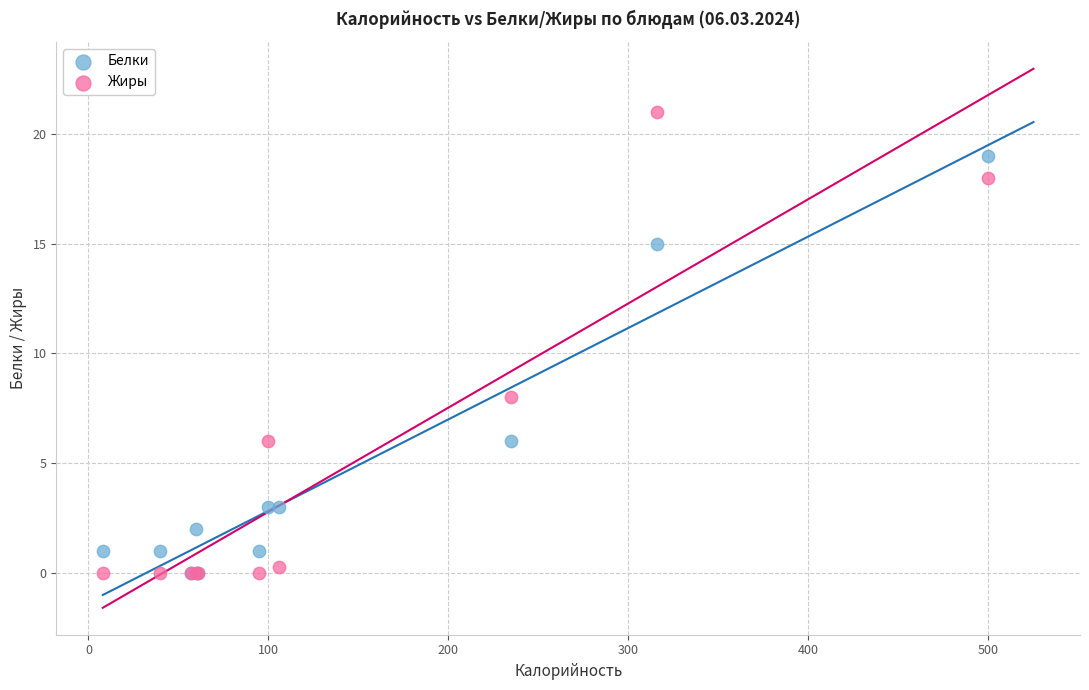

In the Белки series, what Y value is closest to 9?

6.0